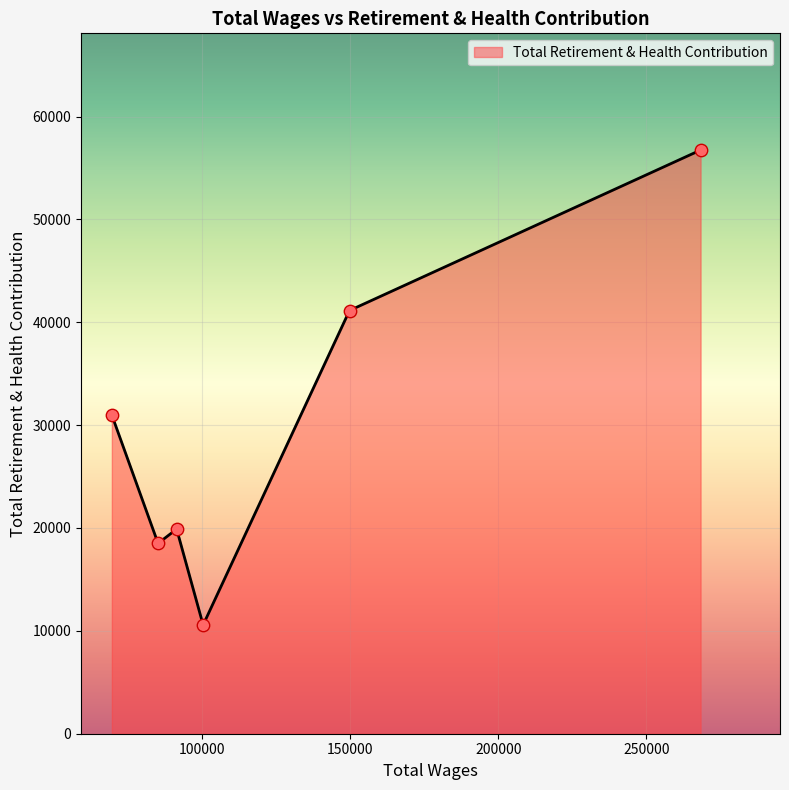

What is the difference between the second highest and second lowest values?

22637